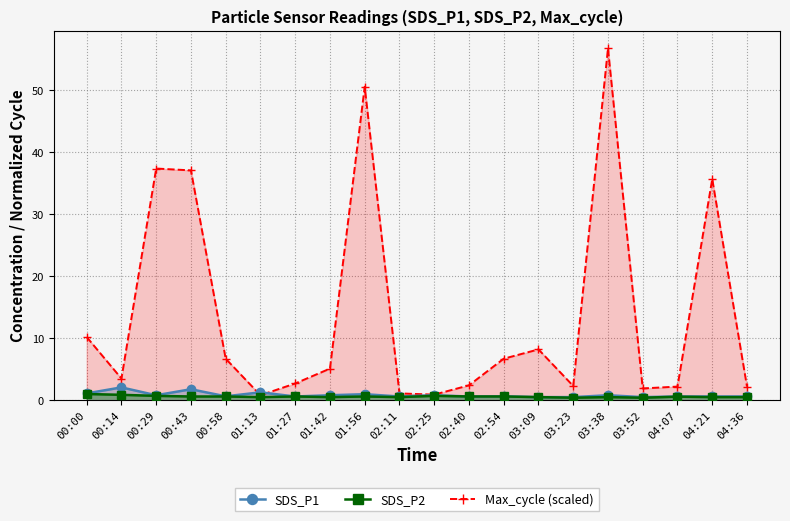

What is the average value of the Max_cycle (scaled) series?

13.7